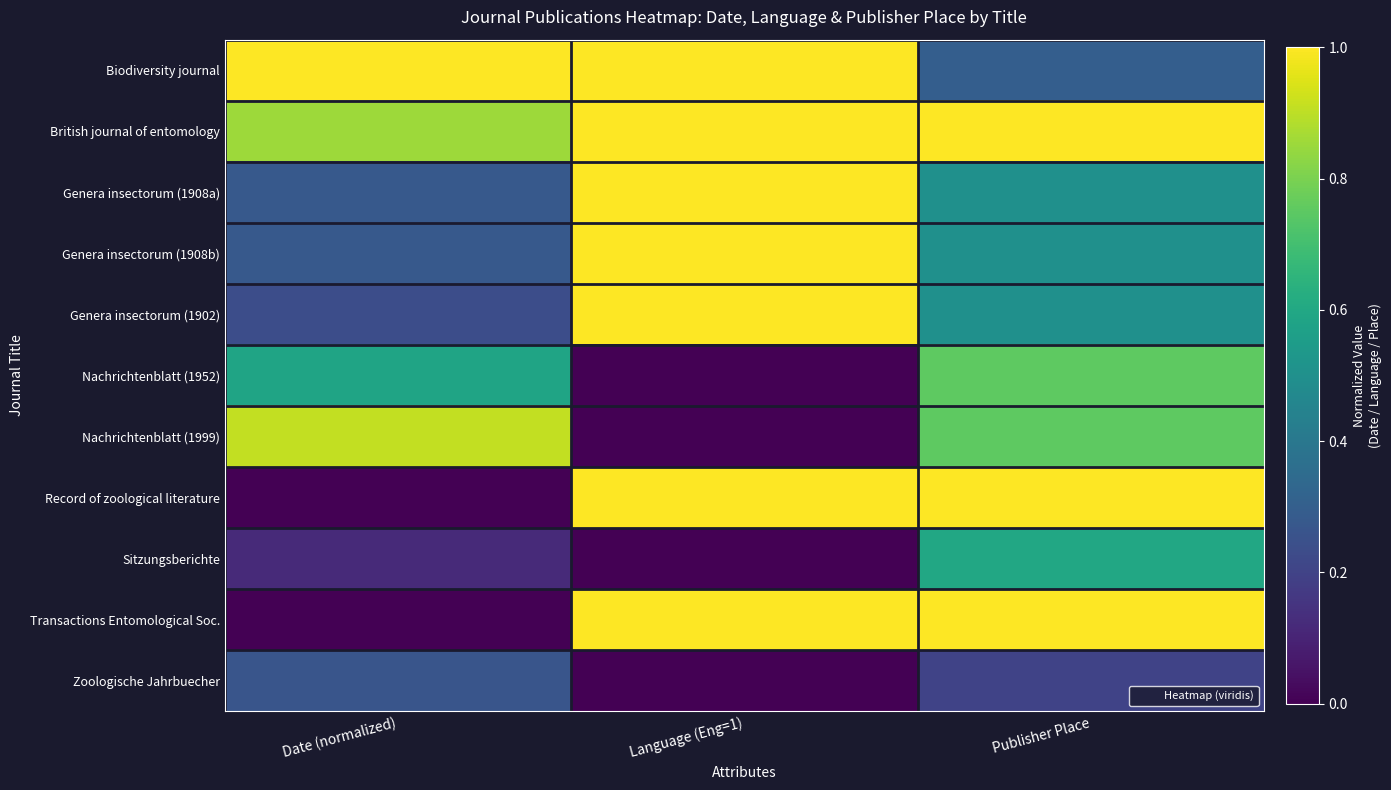

Count the number of categories in the chart.

3